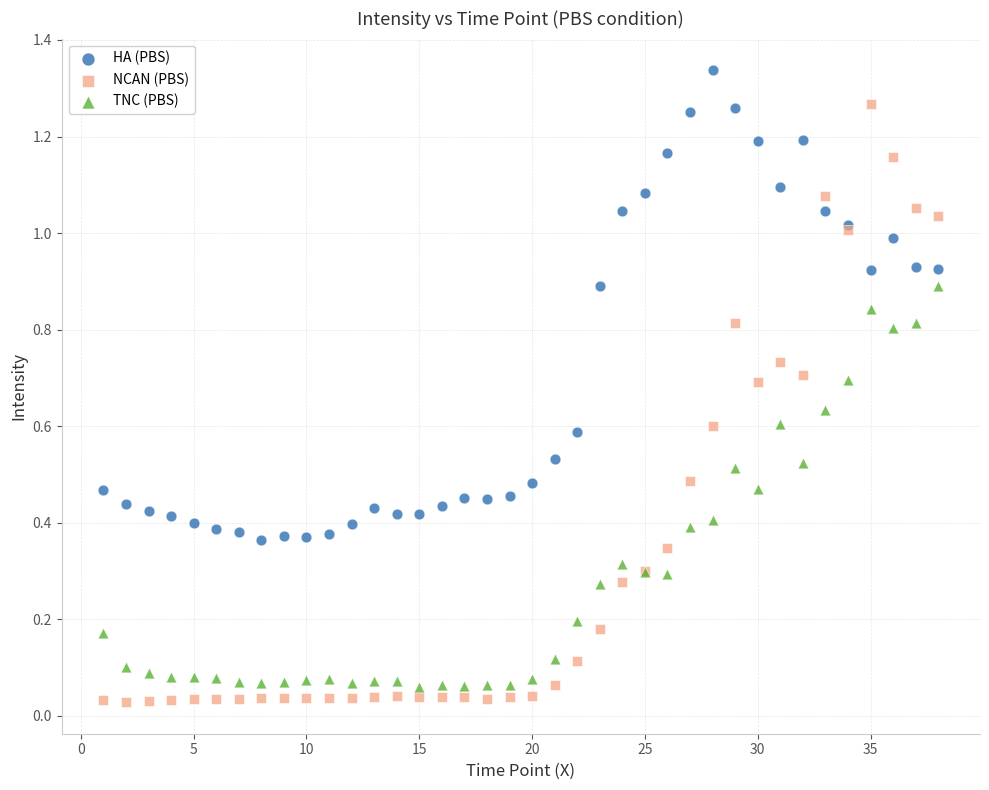

Which series reaches the maximum Y coordinate?

HA (PBS)